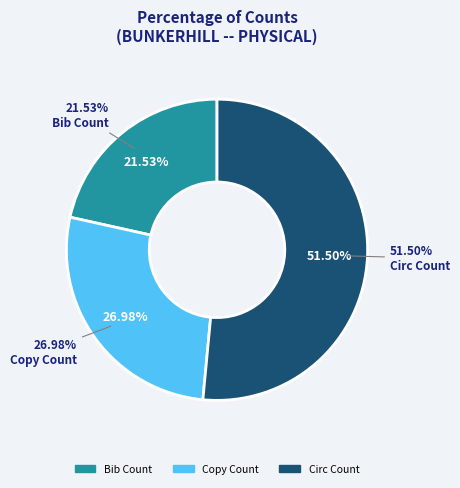

True or false: Circ Count accounts for 60% of the total.

False